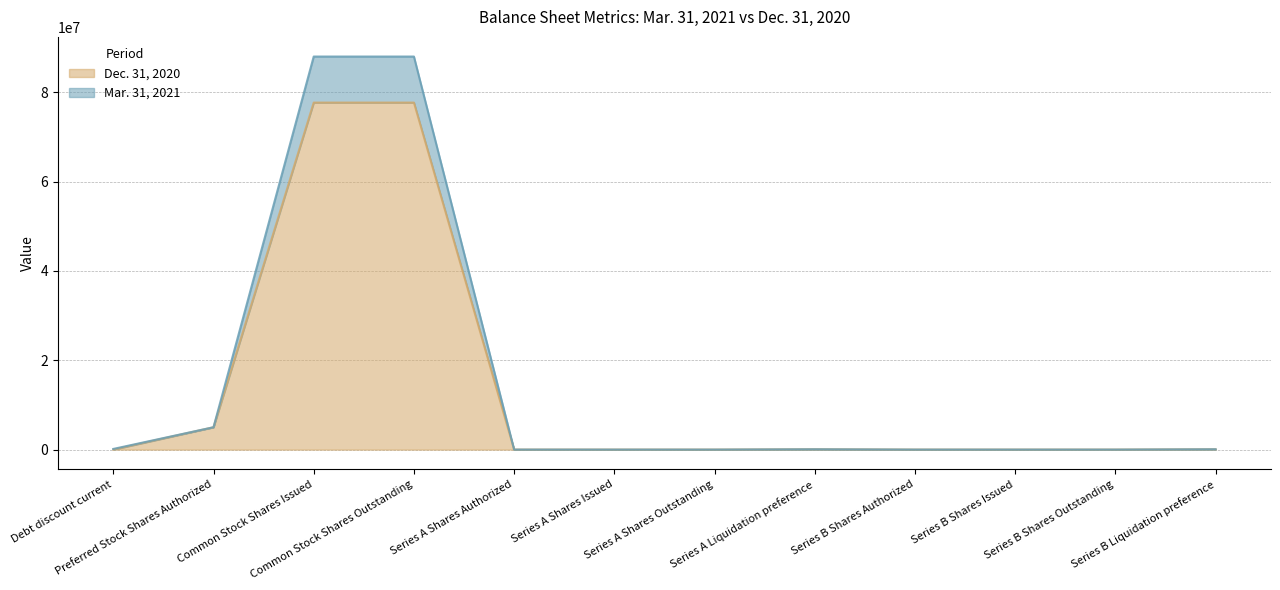

Read the Dec. 31, 2020 value at Series A Shares Authorized, to the nearest 10.

80